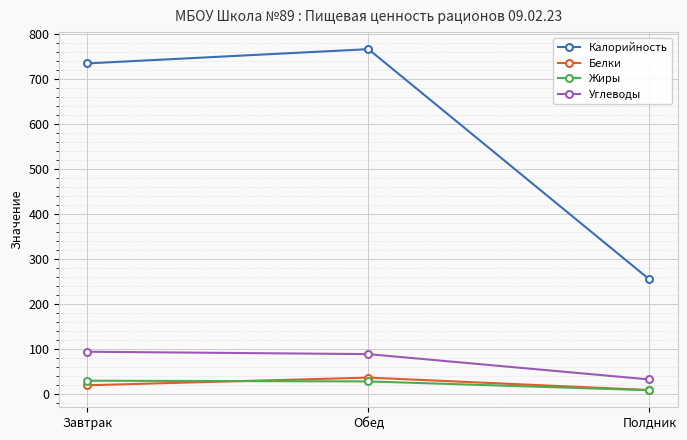

Is it true that Калорийность equals 1226.9 at Завтрак?

False